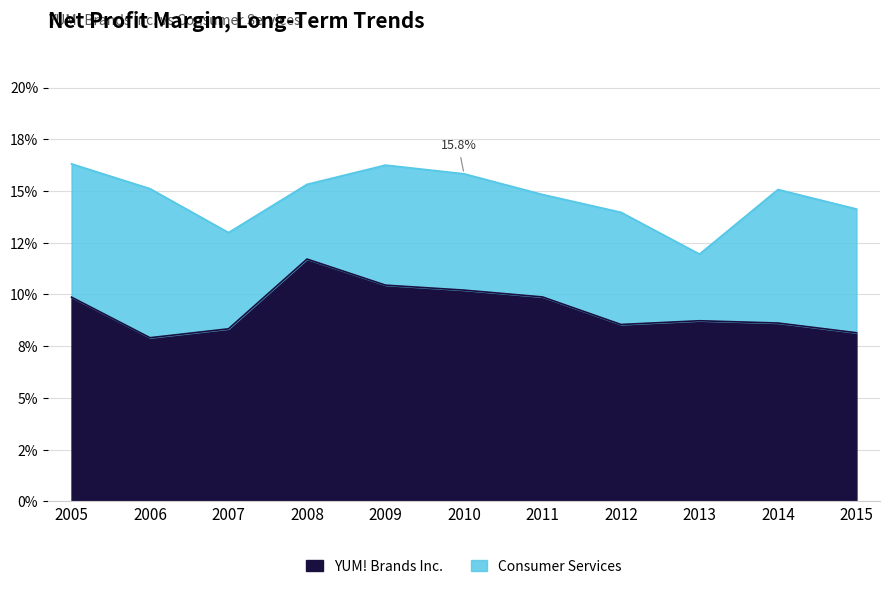

Does the chart display data point markers on the line(s)?

No